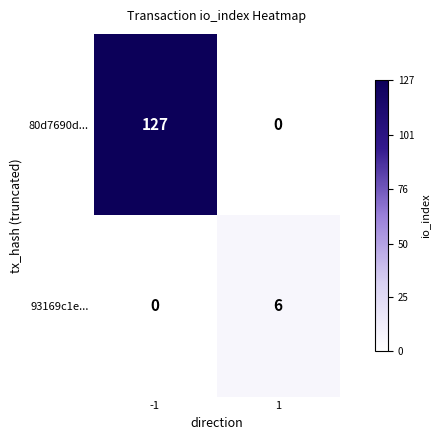

Which series has the largest total across all categories?

80d7690d...